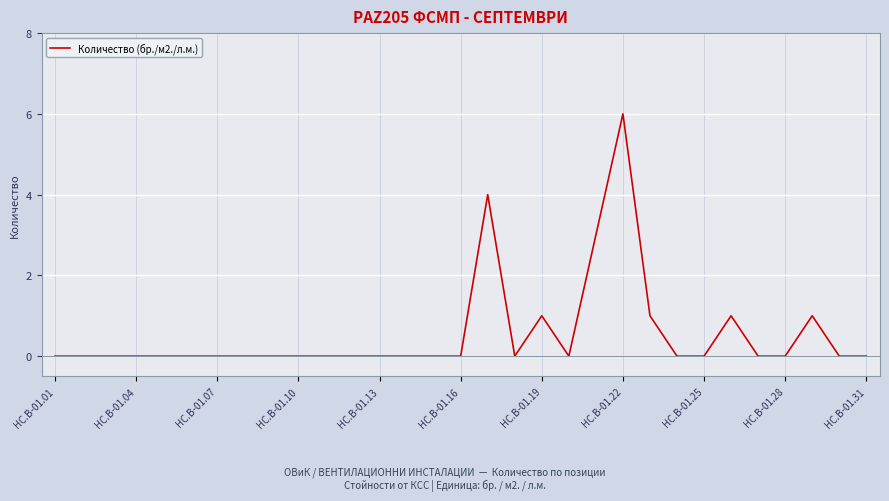

What is the greatest value displayed?

6